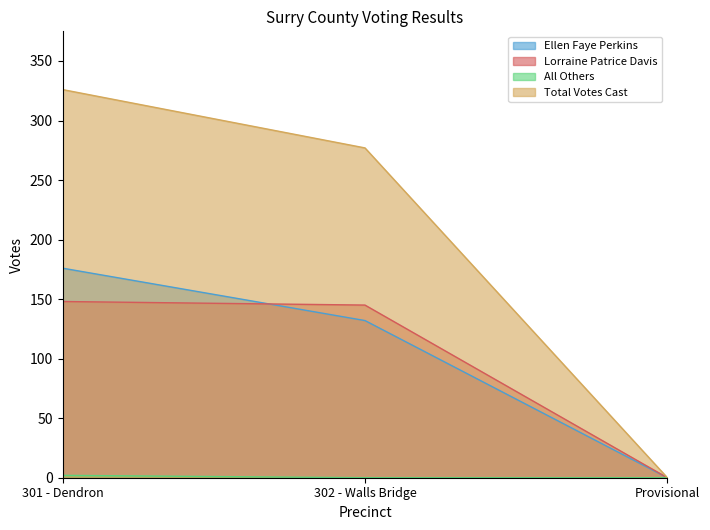

What is the difference between the highest and lowest values at 301 - Dendron?

324